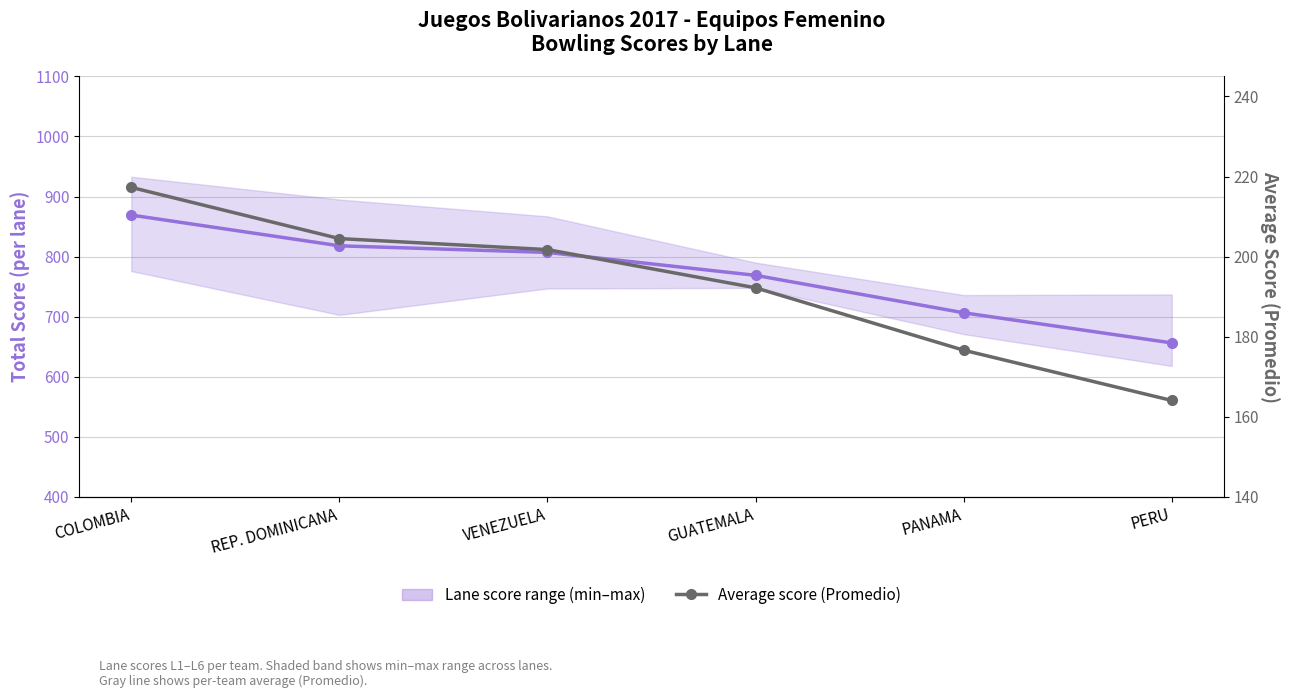

How many lines are shown in the chart?

2